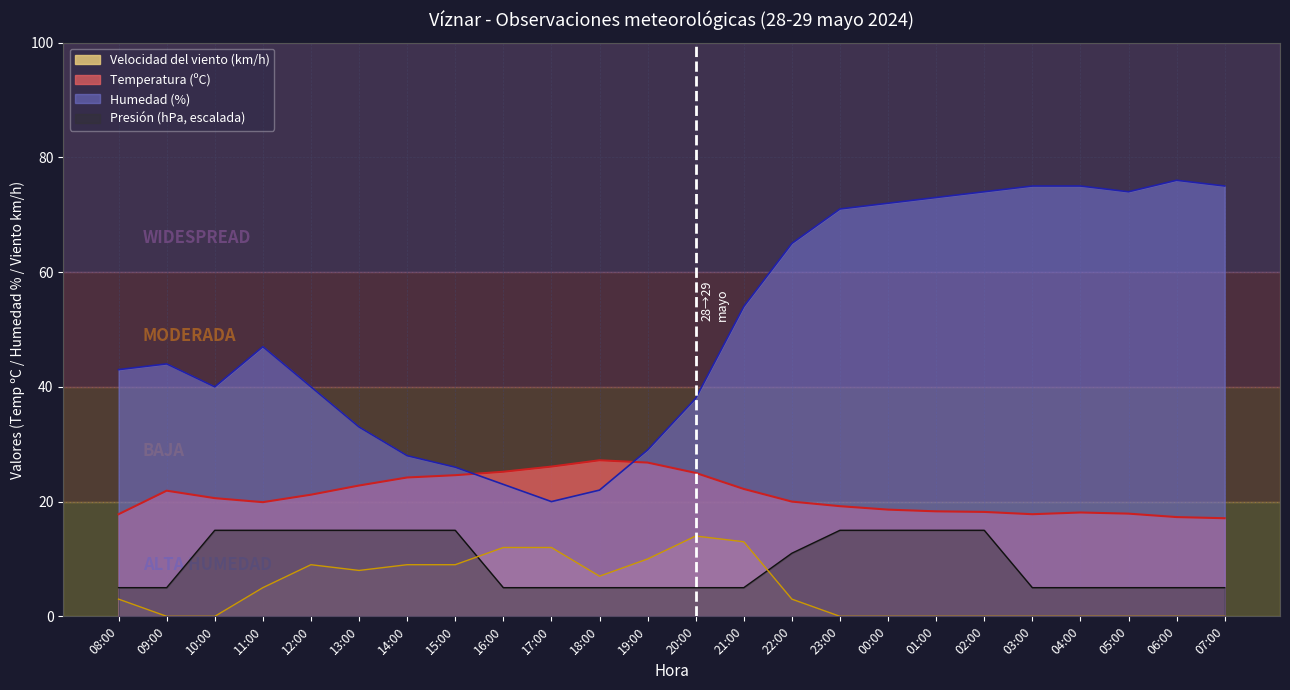

True or false: Humedad (%) and Velocidad del viento (km/h) cross at least once.

False